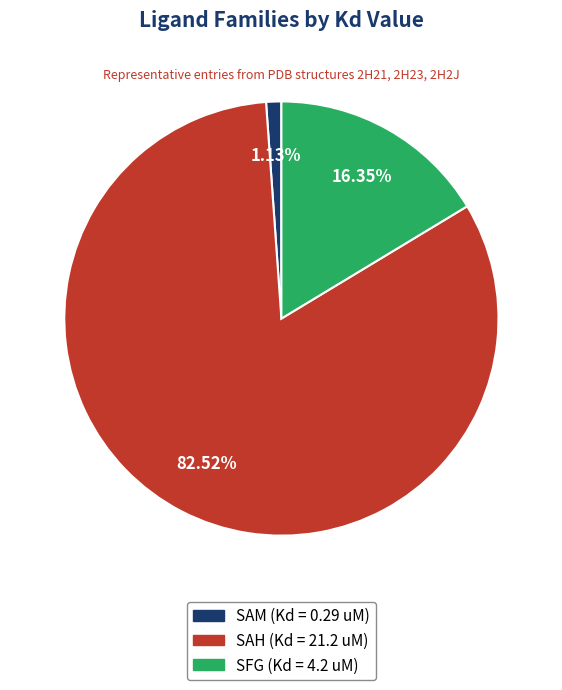

Does SAM (Kd = 0.29 uM) account for over 50% of the chart?

No